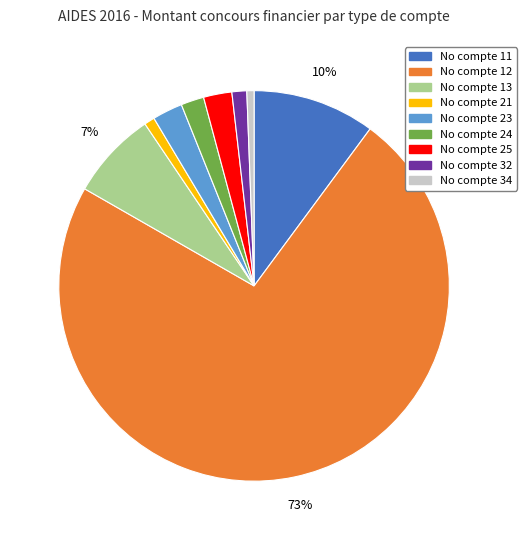

How many segments does this pie chart have?

9